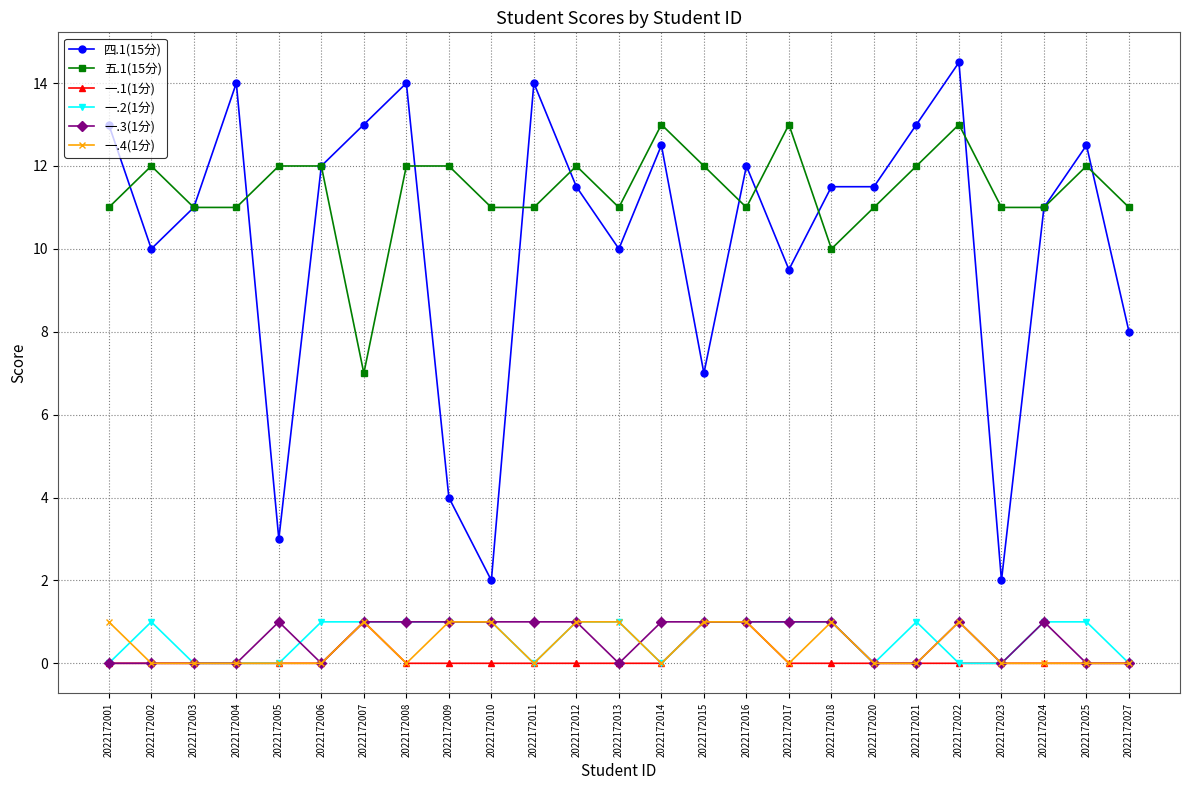

What is the total value across all series at 2022172011?

26.0